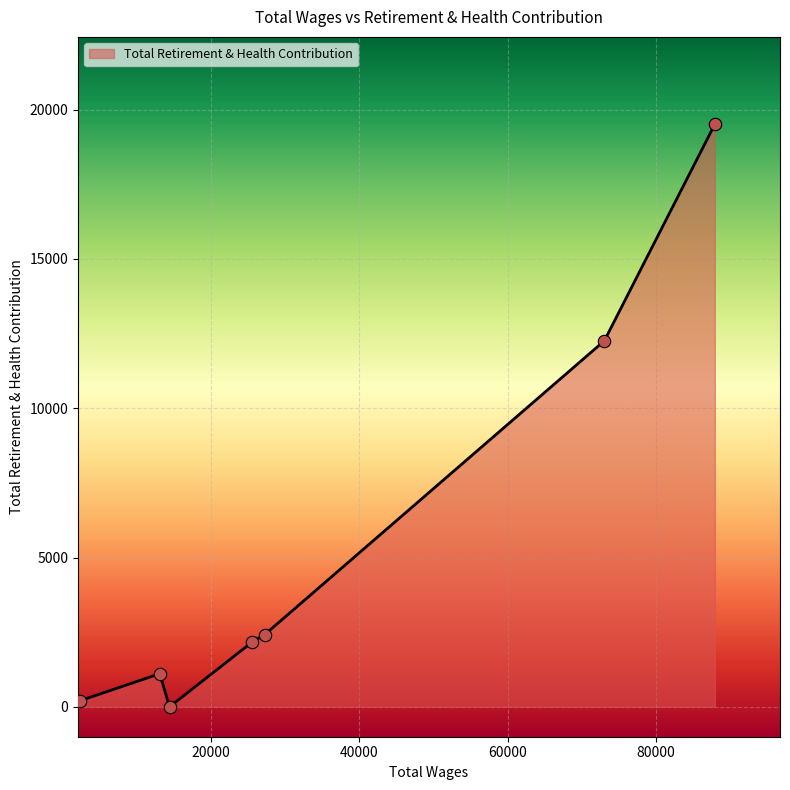

What is the difference between the second highest and minimum values?

12256